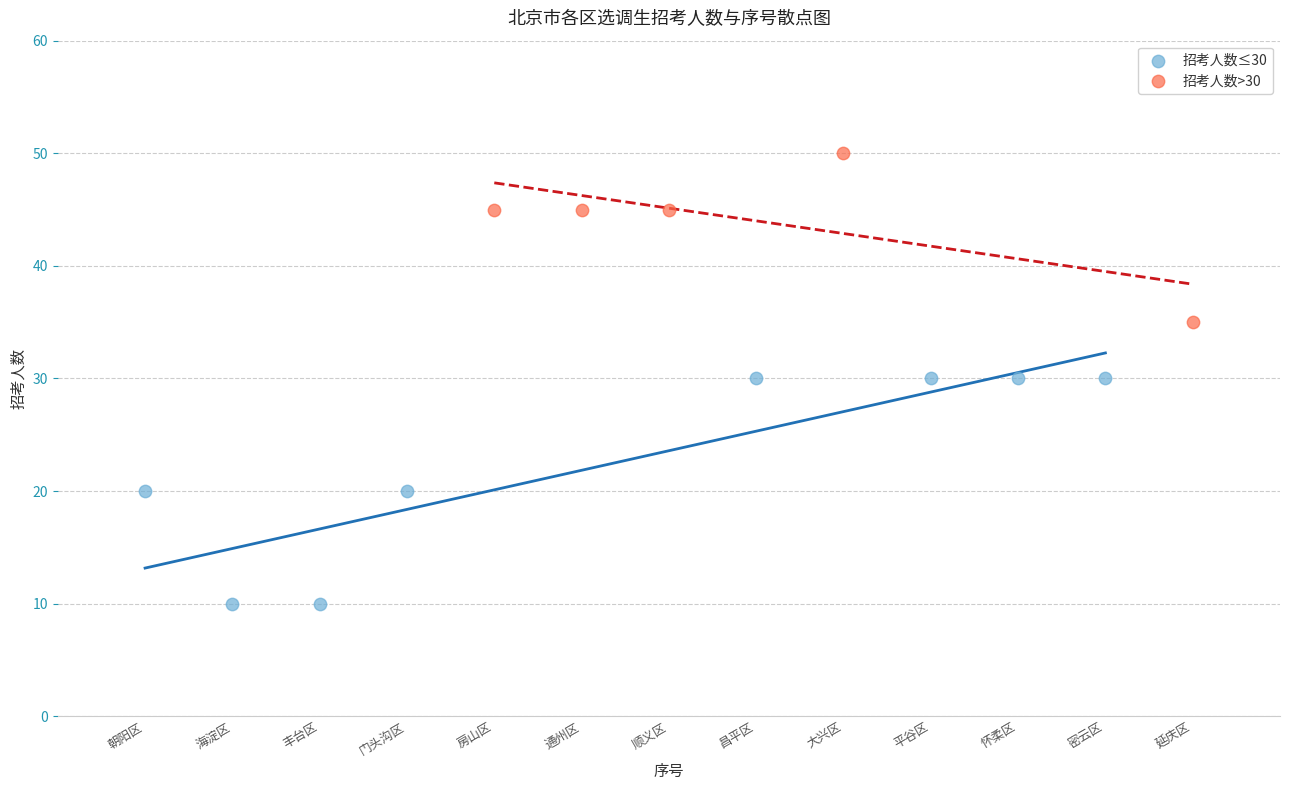

Which series contains the lowest Y value?

招考人数≤30